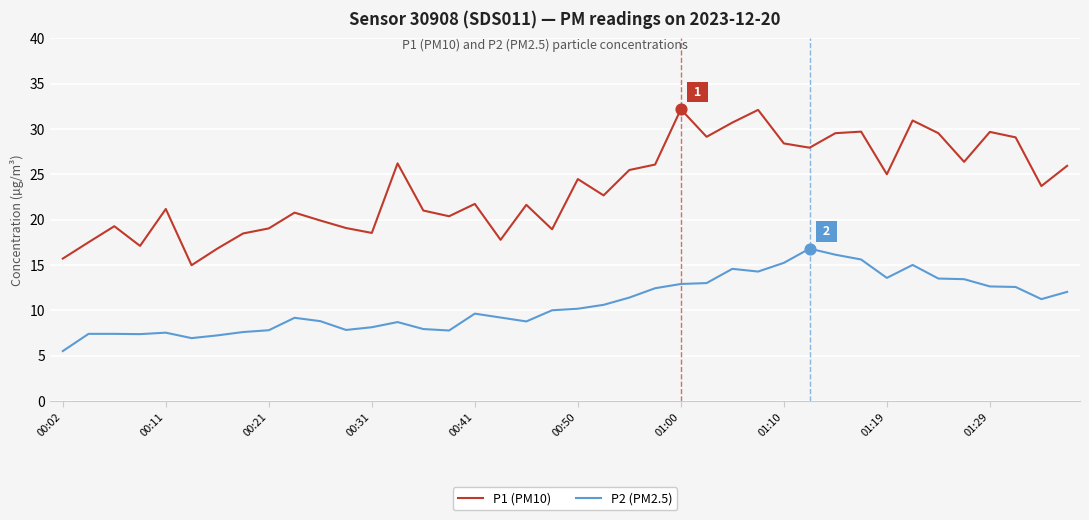

Which series has the largest total across all categories?

P1 (PM10)